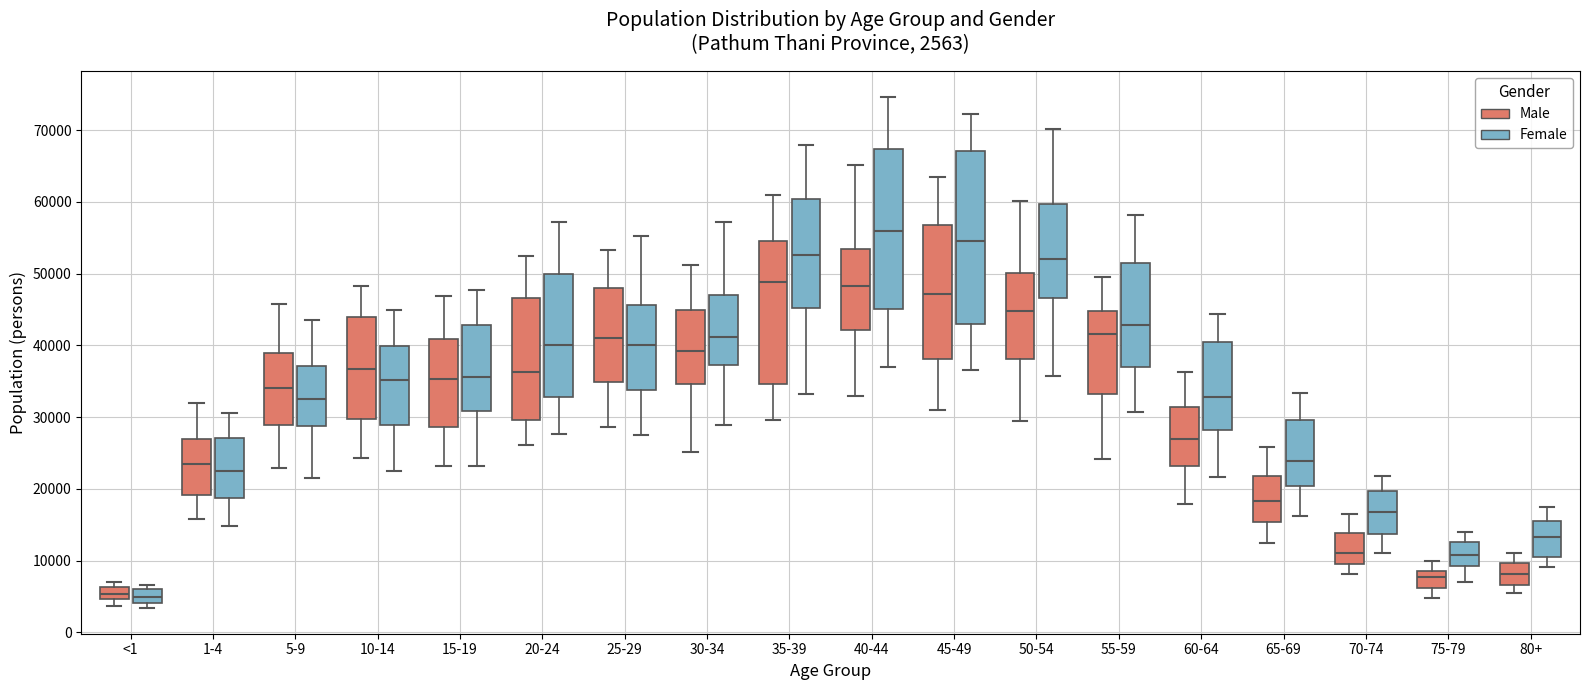

Which box is the tallest, from its lower edge to its upper edge?

45-49 (Female)